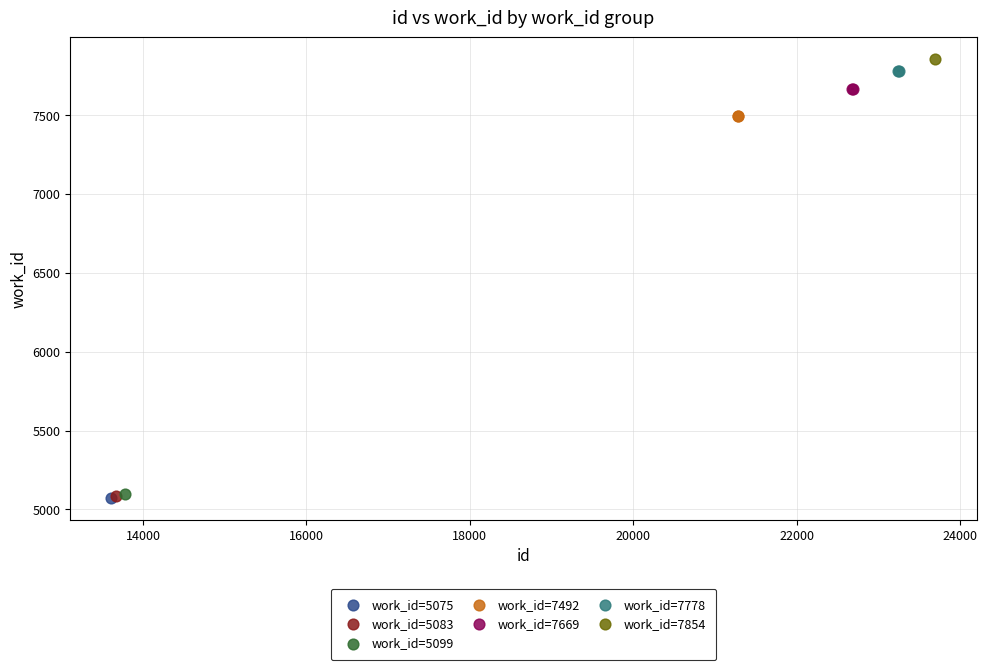

What are all the series names shown in the legend?

work_id=5075, work_id=5083, work_id=5099, work_id=7492, work_id=7669, work_id=7778, work_id=7854